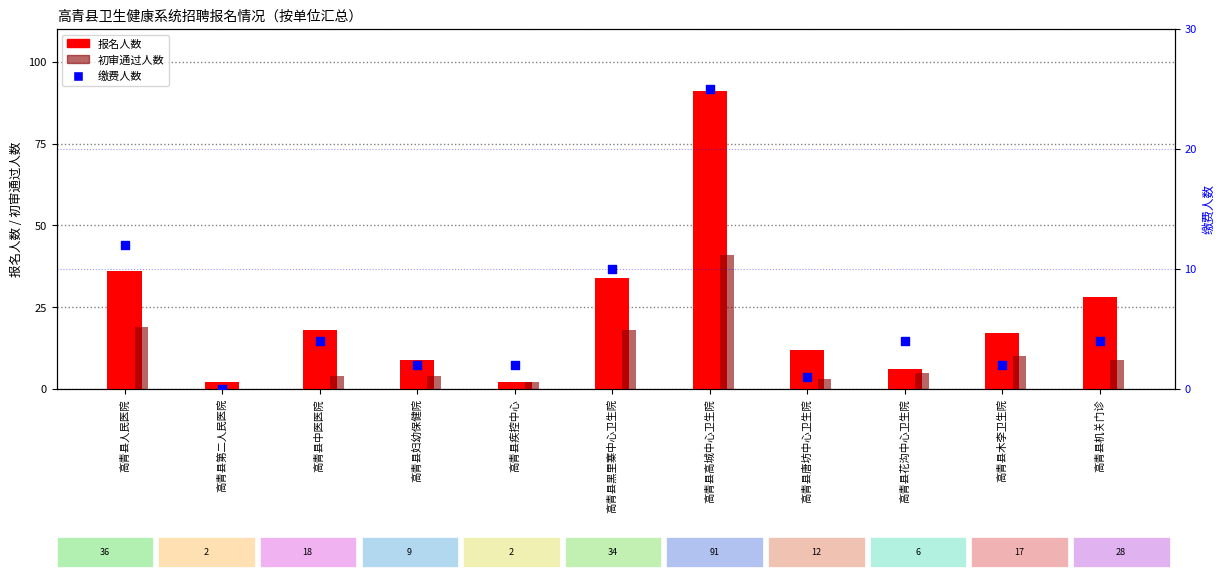

Is the value of 初审通过人数 at 高青县人民医院 greater than the value of 报名人数 at 高青县高城中心卫生院?

No